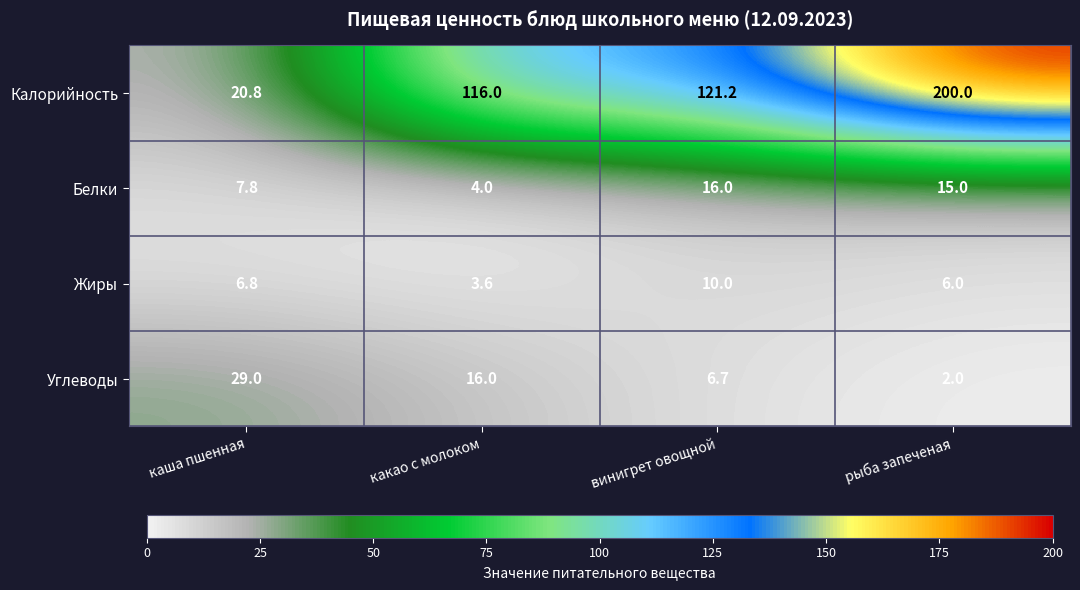

What is the sum of the Жиры values at какао с молоком and рыба запеченая?

9.6